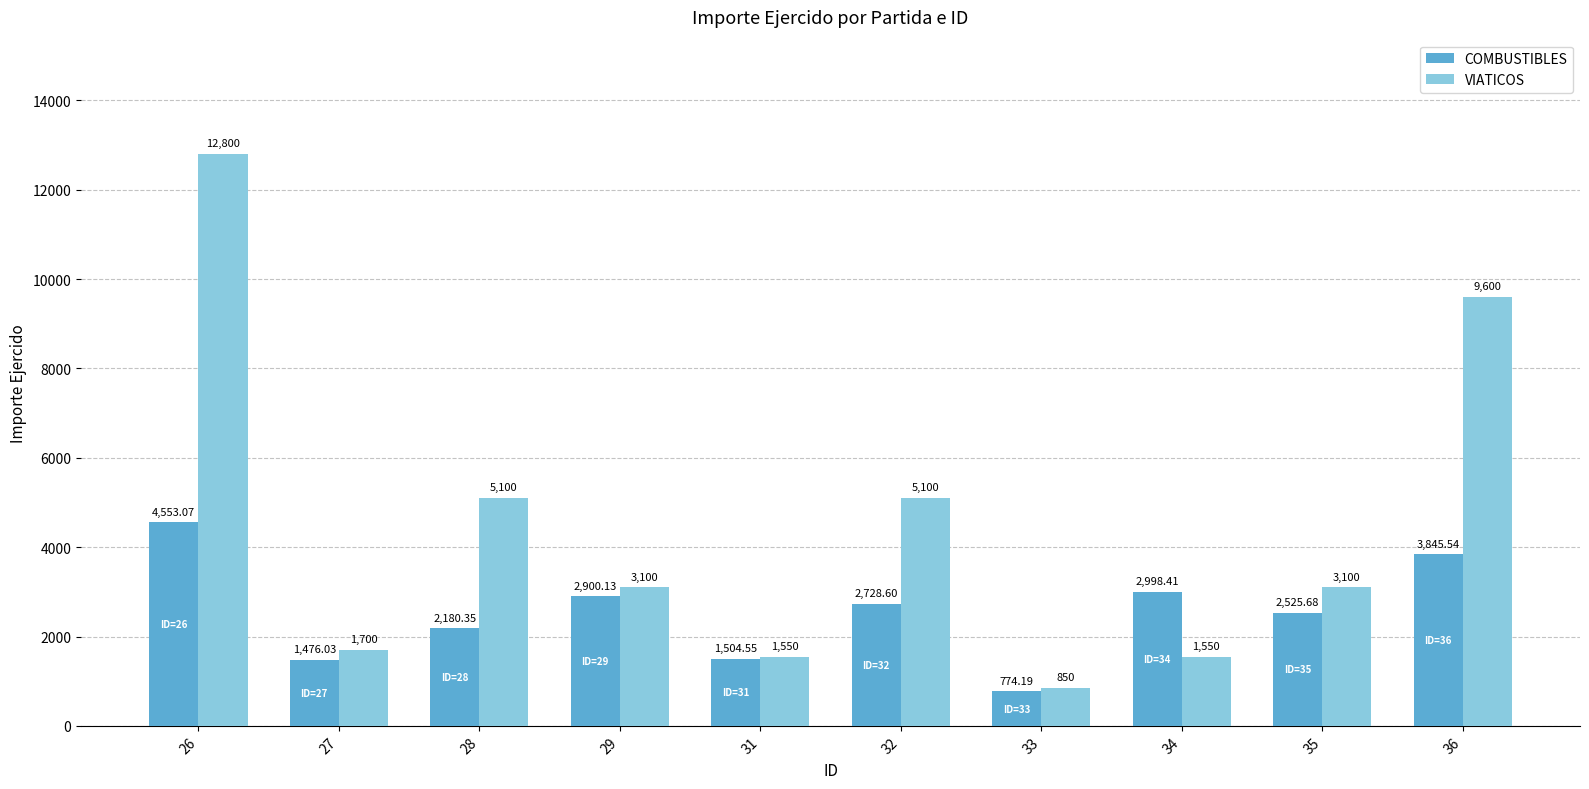

Is it true that VIATICOS equals 2200.2 at 34?

False